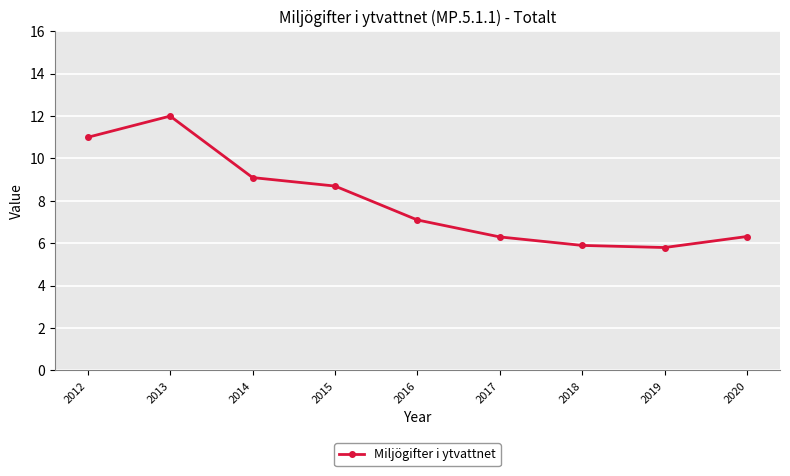

What is the sum of all values?

72.2